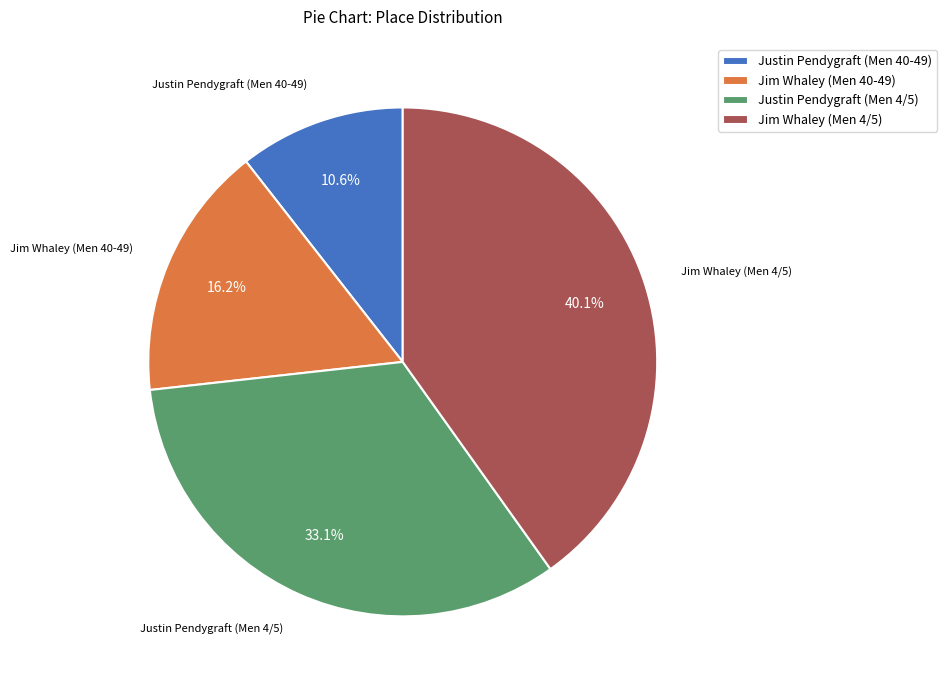

To the nearest percent, what is the average slice percentage?

25%